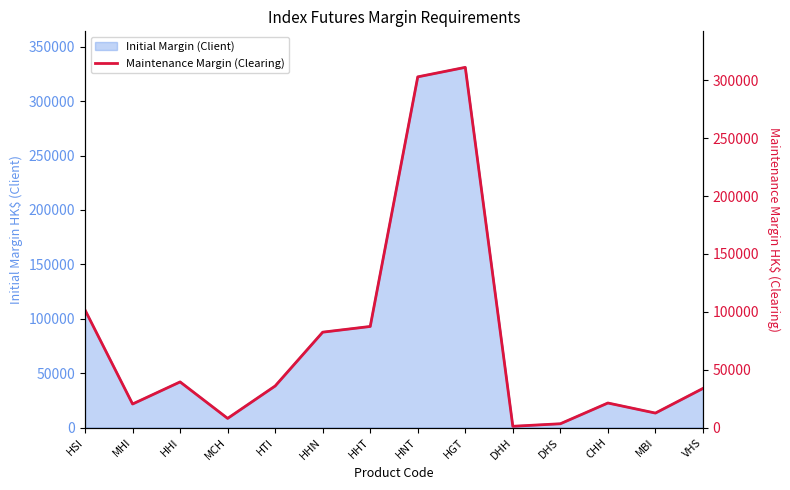

What position from the right is DHS?

4